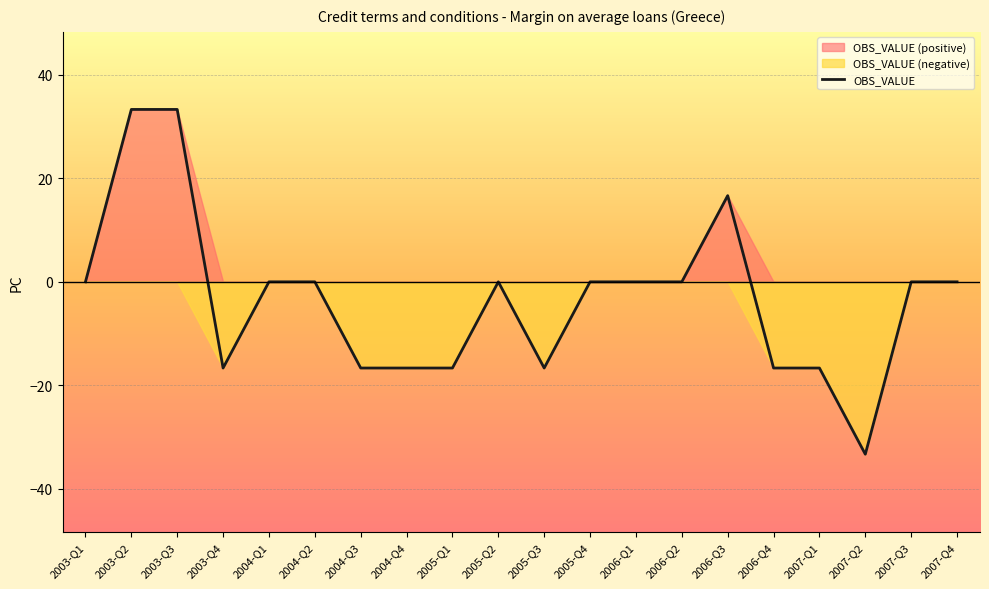

Reading right to left, what are all the values shown in this chart?

2007-Q4=0.0	2007-Q3=0.0	2007-Q2=-33.3	2007-Q1=-16.7	2006-Q4=-16.7	2006-Q3=16.7	2006-Q2=0.0	2006-Q1=0.0	2005-Q4=0.0	2005-Q3=-16.7	2005-Q2=0.0	2005-Q1=-16.7	2004-Q4=-16.7	2004-Q3=-16.7	2004-Q2=0.0	2004-Q1=0.0	2003-Q4=-16.7	2003-Q3=33.3	2003-Q2=33.3	2003-Q1=0.0